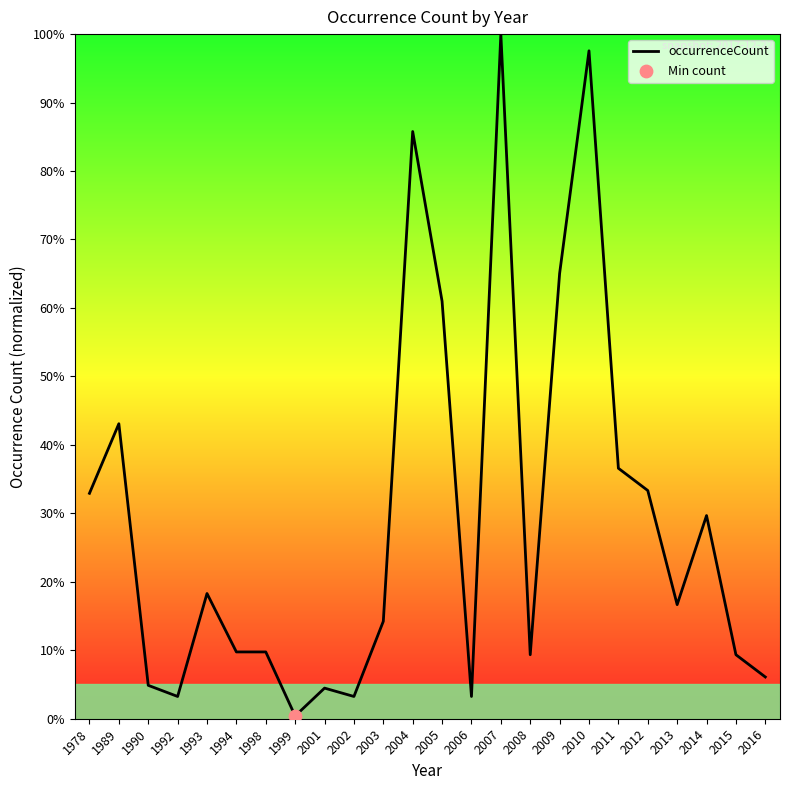

Between 2015 and 2002, which is larger?

2015